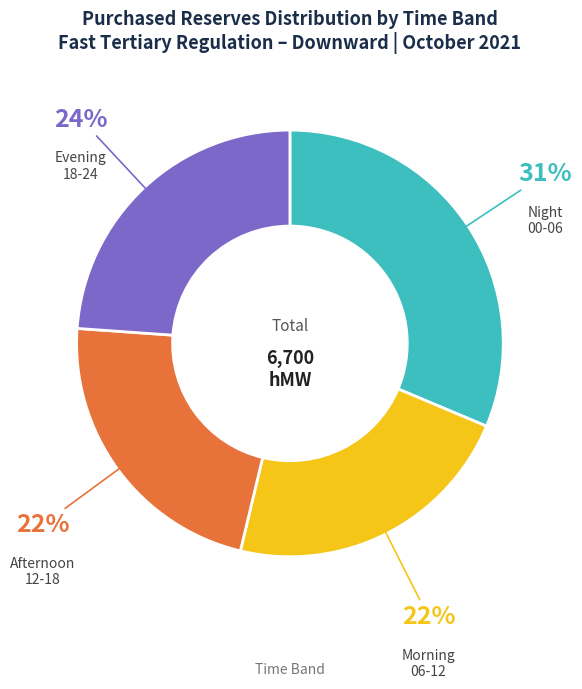

To the nearest percent, what is the difference between the largest and smallest slice percentages?

9%